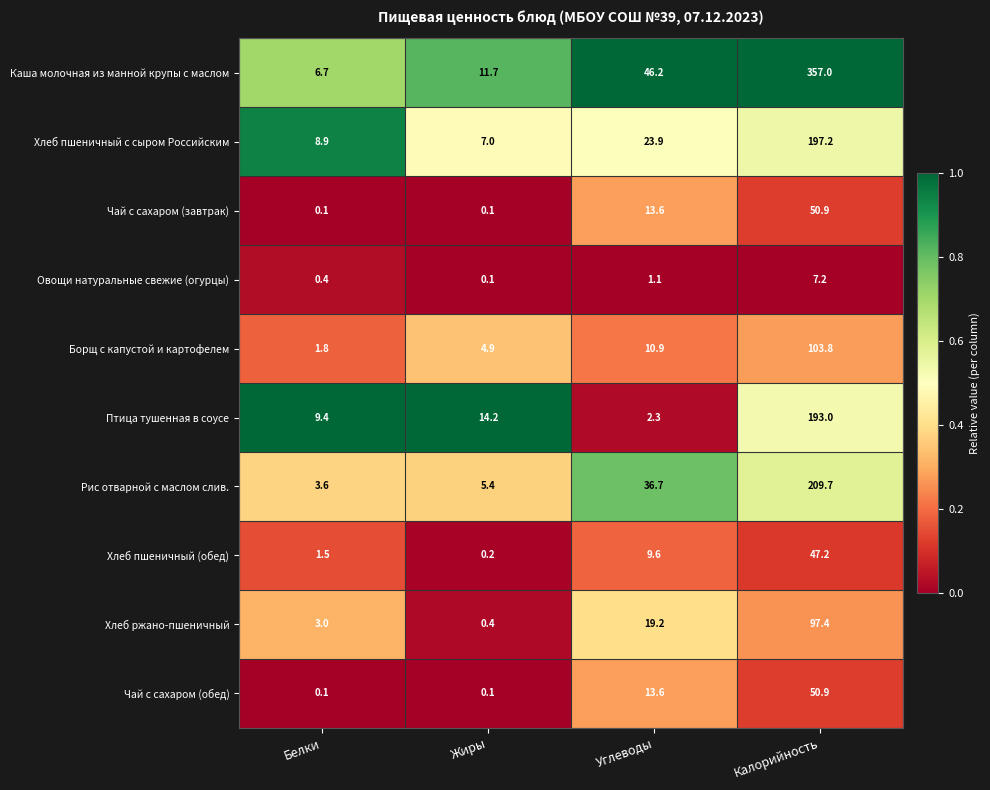

Read the Чай с сахаром (обед) value at Углеводы.

13.6